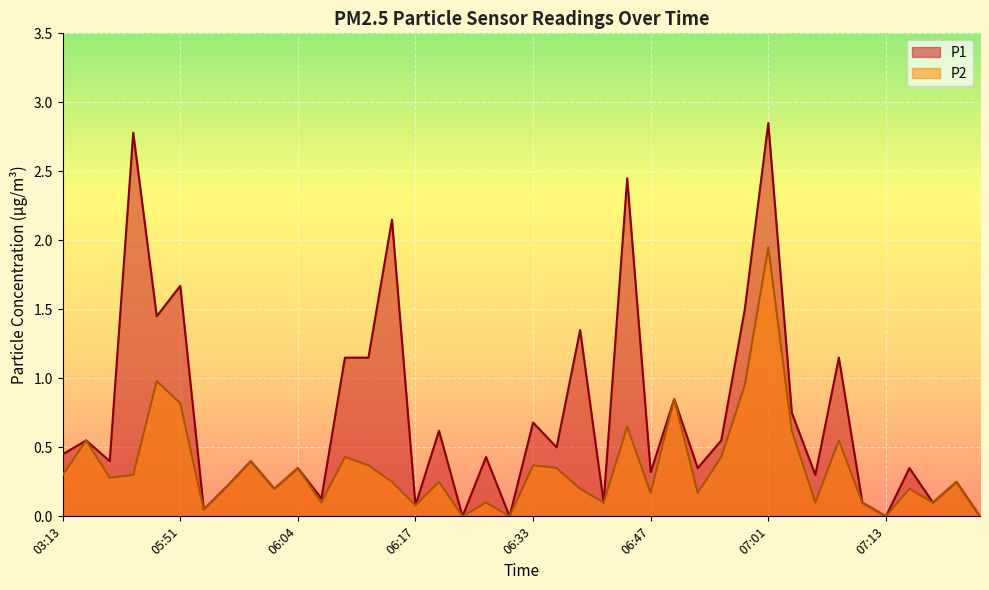

Reading left to right, transcribe all the data shown in this chart.

P1: 0.5	0.6	0.4	2.8	1.4	1.7	0.1	0.2	0.4	0.2	0.3	0.1	1.1	1.1	2.1	0.1	0.6	0.0	0.4	0.0	0.7	0.5	1.4	0.1	2.5	0.3	0.8	0.3	0.6	1.5	2.9	0.8	0.3	1.1	0.1	0.0	0.3	0.1	0.2	0.0
P2: 0.3	0.6	0.3	0.3	1.0	0.8	0.1	0.2	0.4	0.2	0.3	0.1	0.4	0.4	0.2	0.1	0.2	0.0	0.1	0.0	0.4	0.3	0.2	0.1	0.7	0.2	0.8	0.2	0.4	0.9	1.9	0.6	0.1	0.6	0.1	0.0	0.2	0.1	0.2	0.0